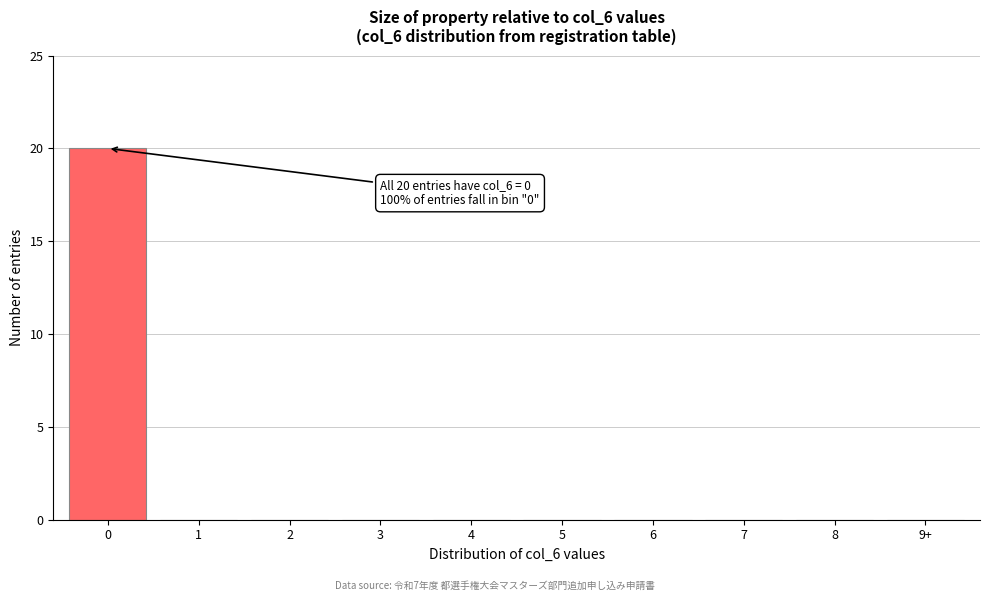

Reading left to right, transcribe all the data shown in this chart.

0=20	1=0	2=0	3=0	4=0	5=0	6=0	7=0	8=0	9+=0